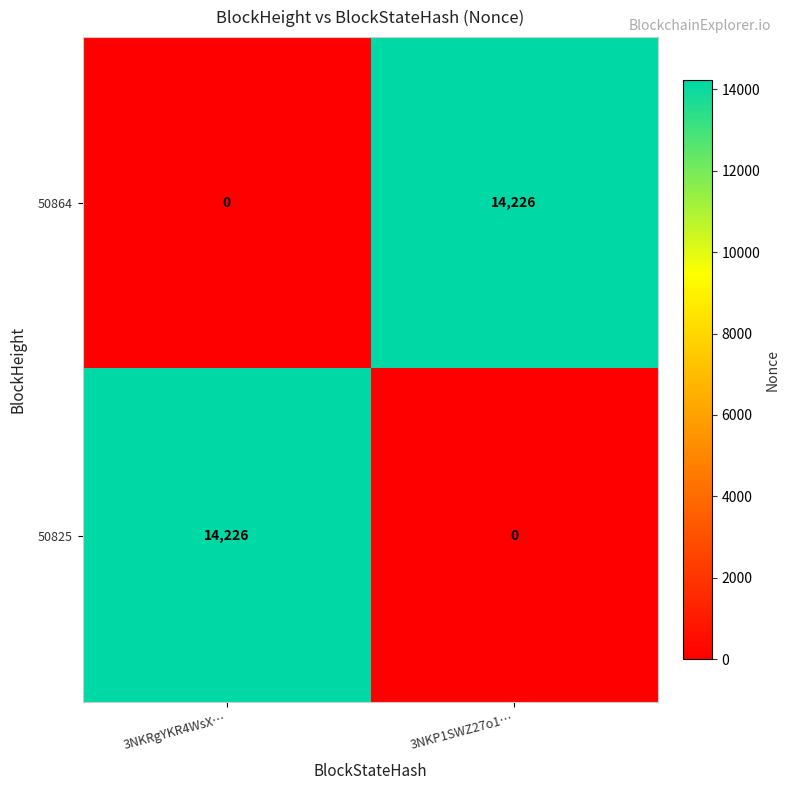

The value of 50864 at 3NKP1SWZ27o1… is 6526. True or false?

False